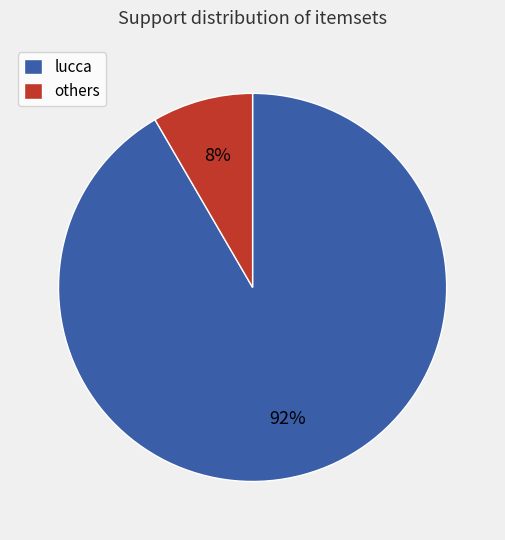

True or false: lucca accounts for 98% of the total.

False